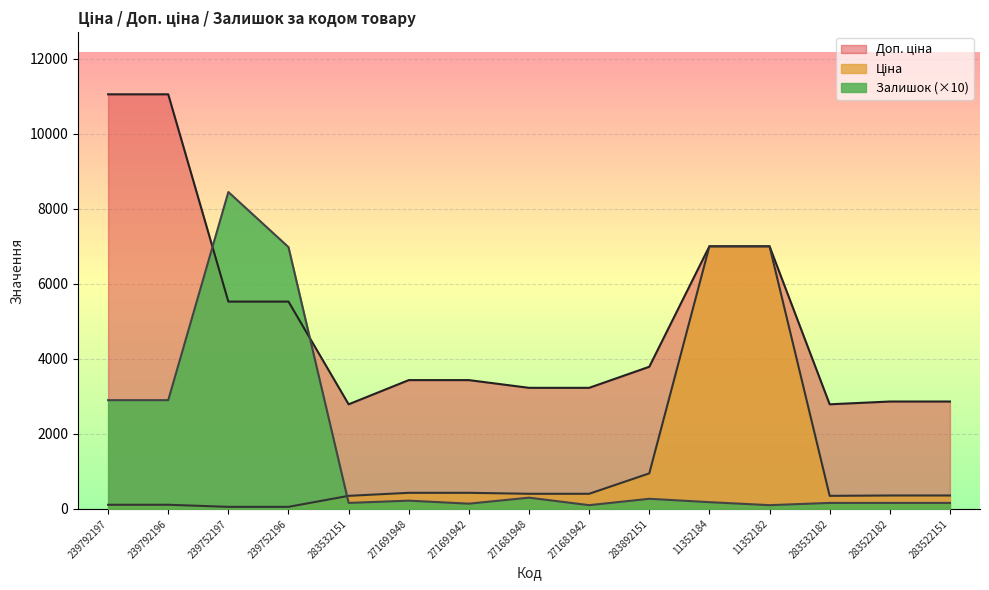

Where is Доп. ціна nearest to the value 6922?

11352184